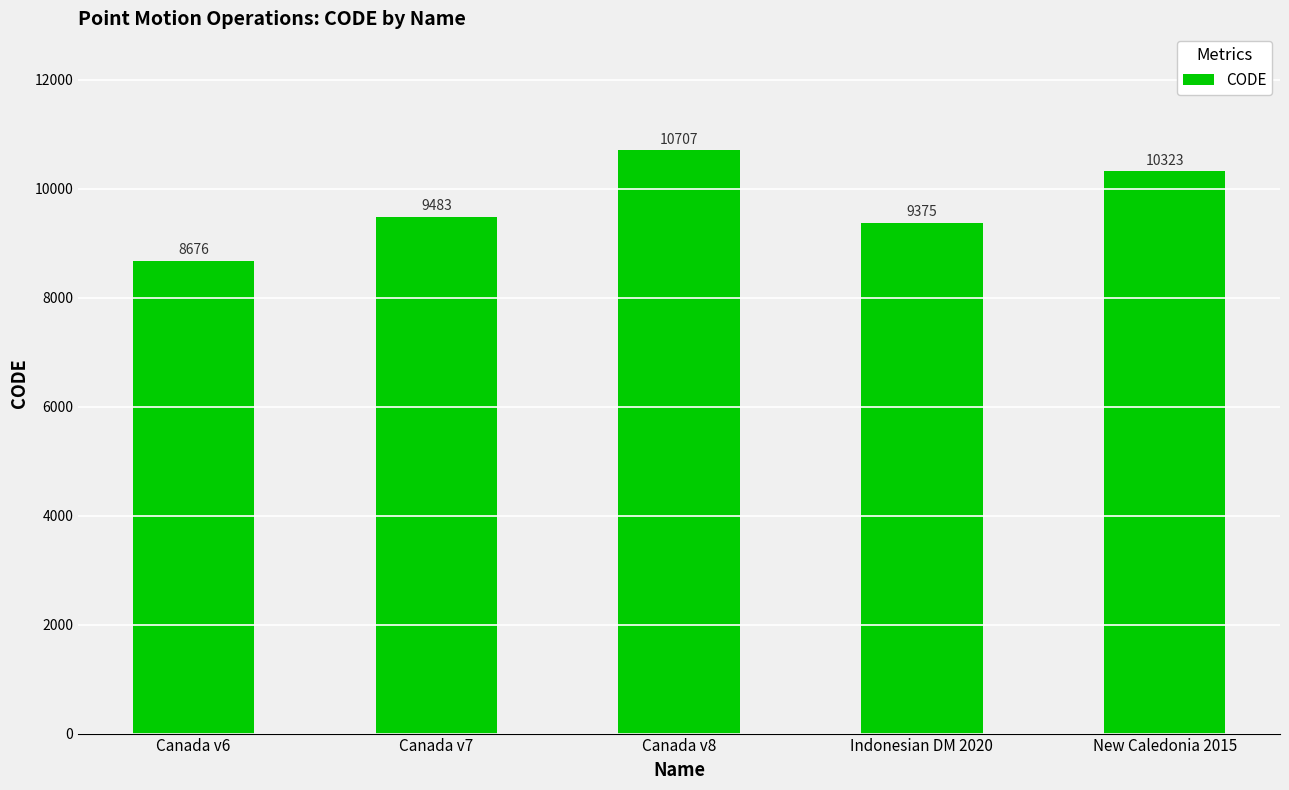

Are the bars horizontal?

No